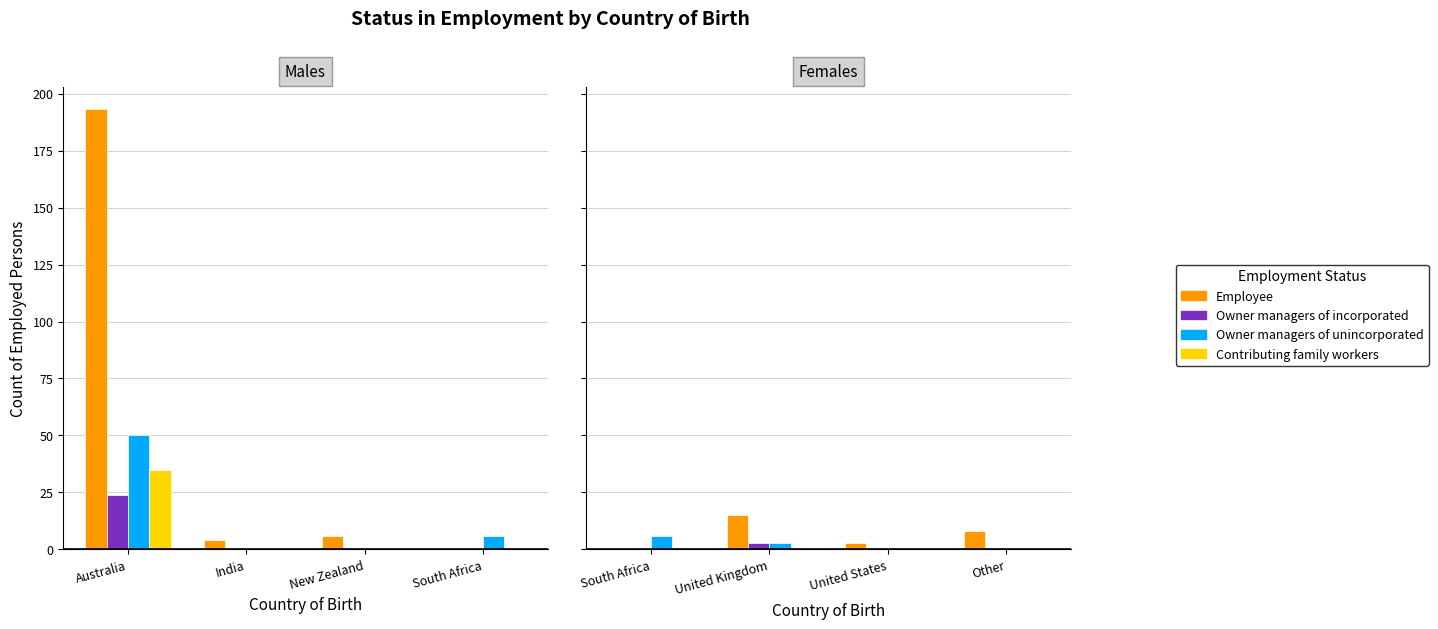

How many groups of bars are there?

4